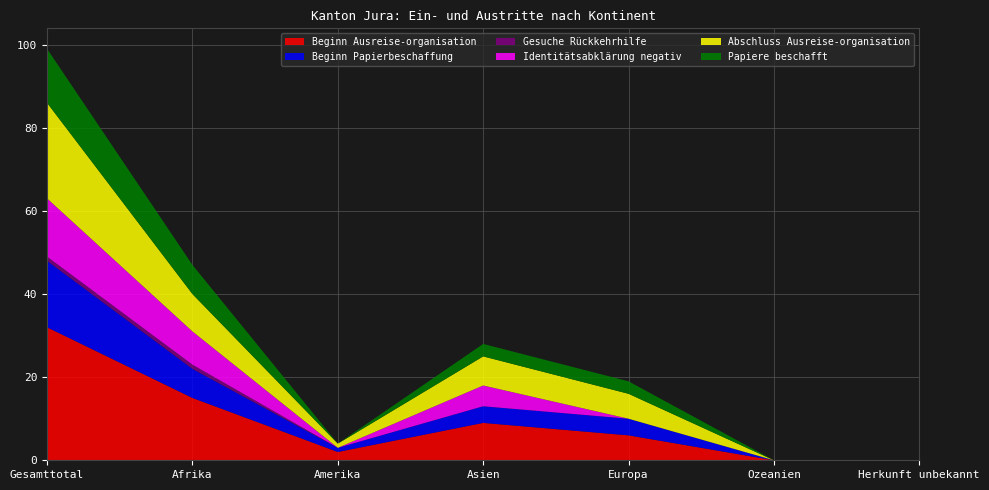

Reading left to right, what are all the values shown in this chart?

Beginn Ausreise-organisation: 32	15	2	9	6	0	0
Beginn Papierbeschaffung: 16	7	1	4	4	0	0
Gesuche Rückkehrhilfe: 1	1	0	0	0	0	0
Identitätsabklärung negativ: 14	8	0	5	0	0	0
Abschluss Ausreise-organisation: 23	9	1	7	6	0	0
Papiere beschafft: 13	7	0	3	3	0	0